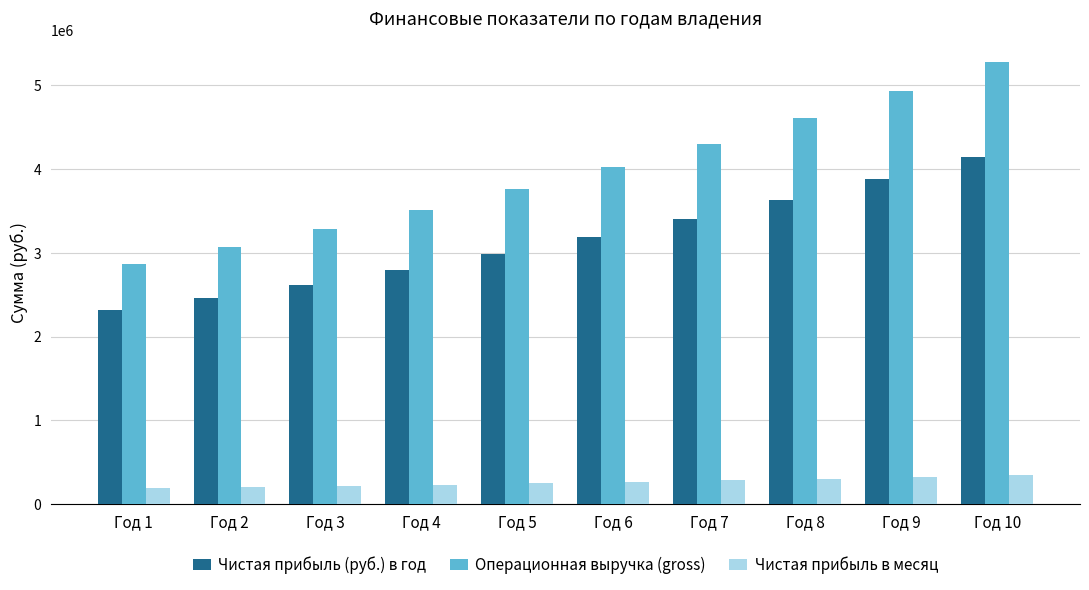

What are all the series names shown in the legend?

Чистая прибыль (руб.) в год, Операционная выручка (gross), Чистая прибыль в месяц